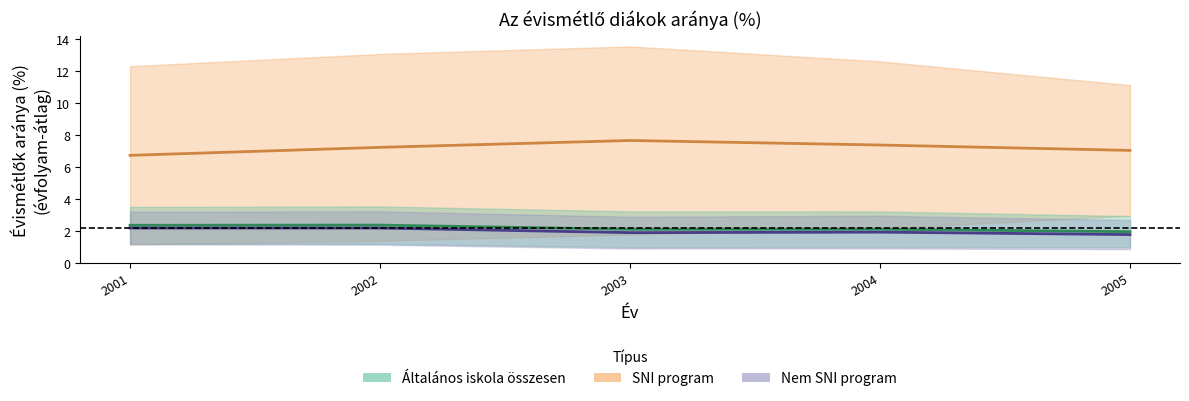

What are all the series names shown in the legend?

Általános iskola összesen, SNI program, Nem SNI program